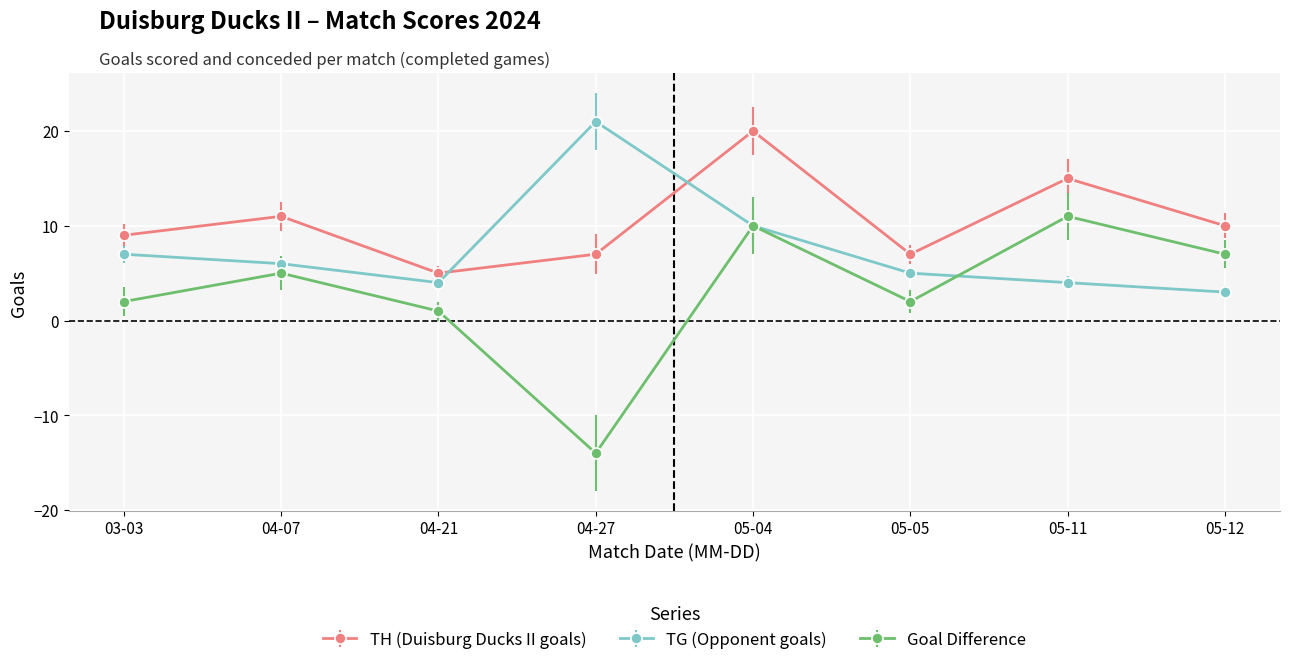

Rank the series by their average value, from highest to lowest.

TH (Duisburg Ducks II goals), TG (Opponent goals), Goal Difference